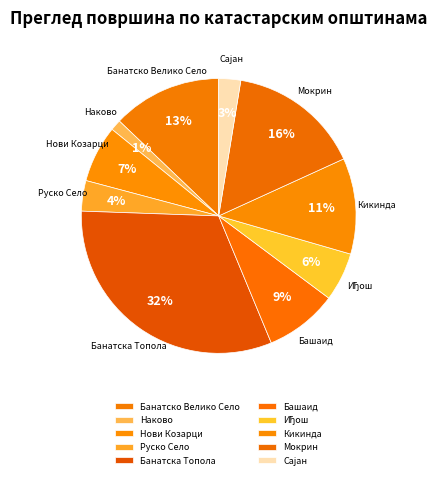

What is the ratio of the value at Руско Село to the value at Банатска Топола?

0.1